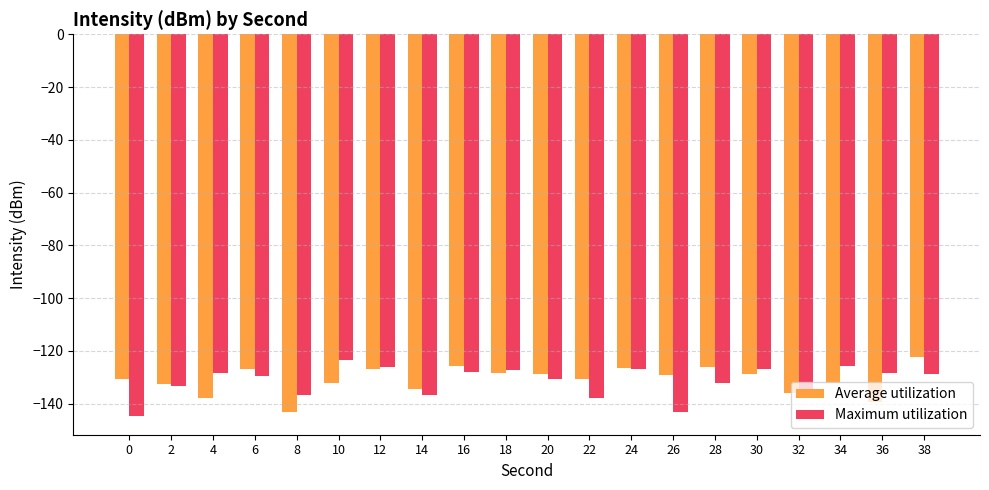

What is the total value across all series at 22?

-268.5